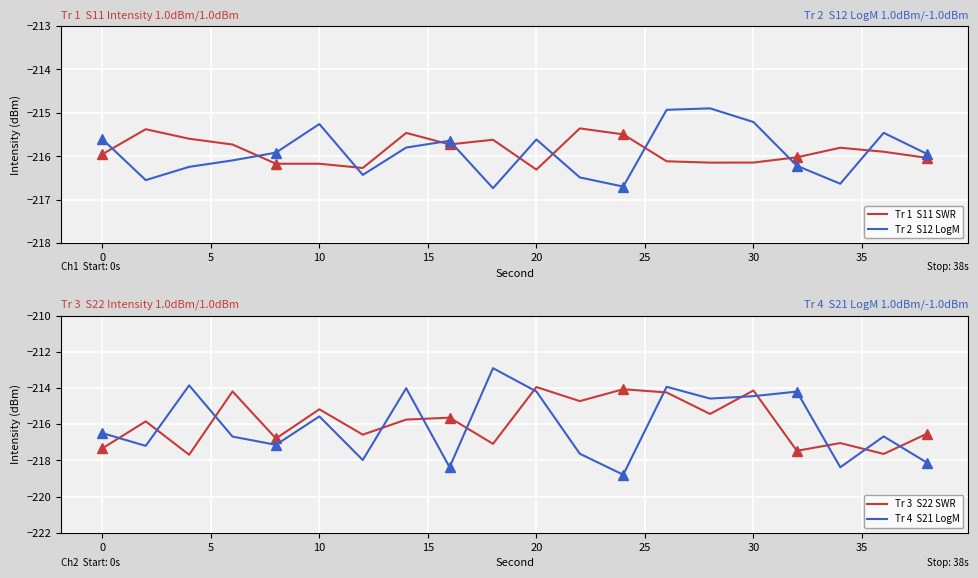

The Tr 4  S21 LogM series shows -380.8 at 5. True or false?

False